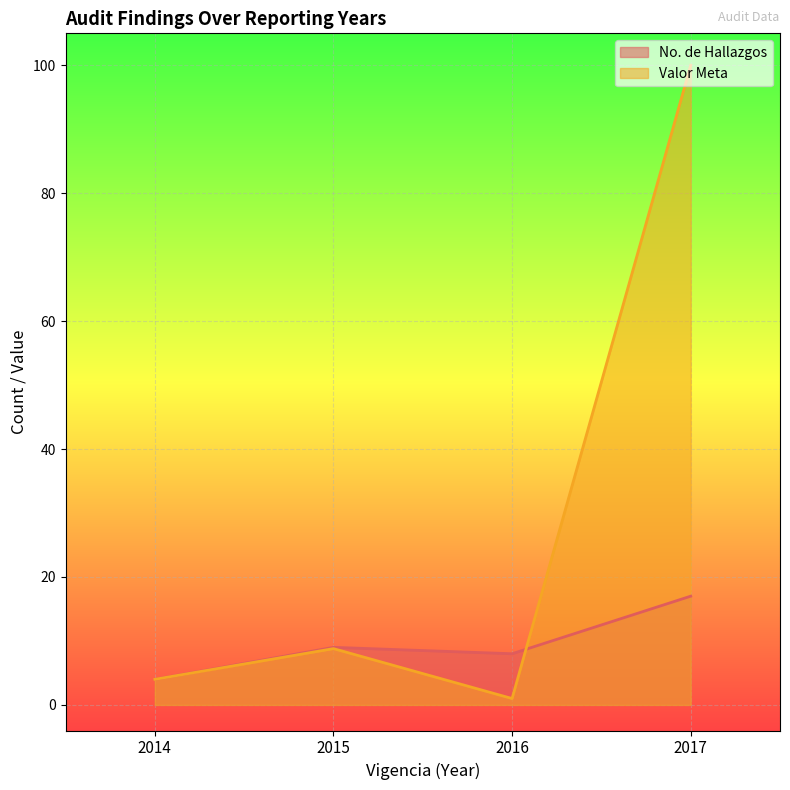

True or false: No. de Hallazgos and Valor Meta intersect in this chart.

True